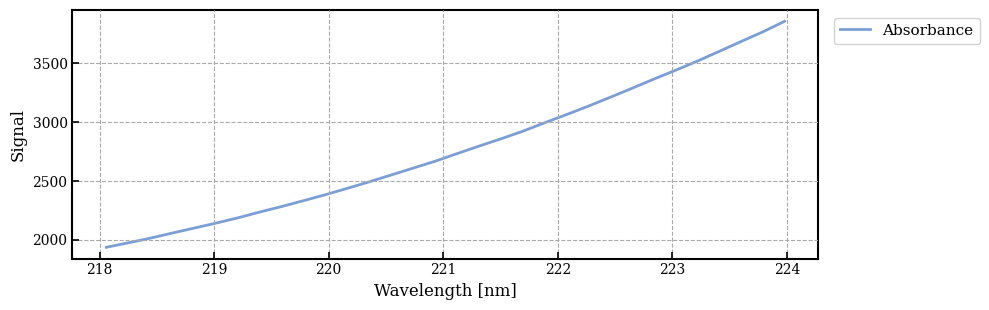

What is the smallest value displayed?

1938.1